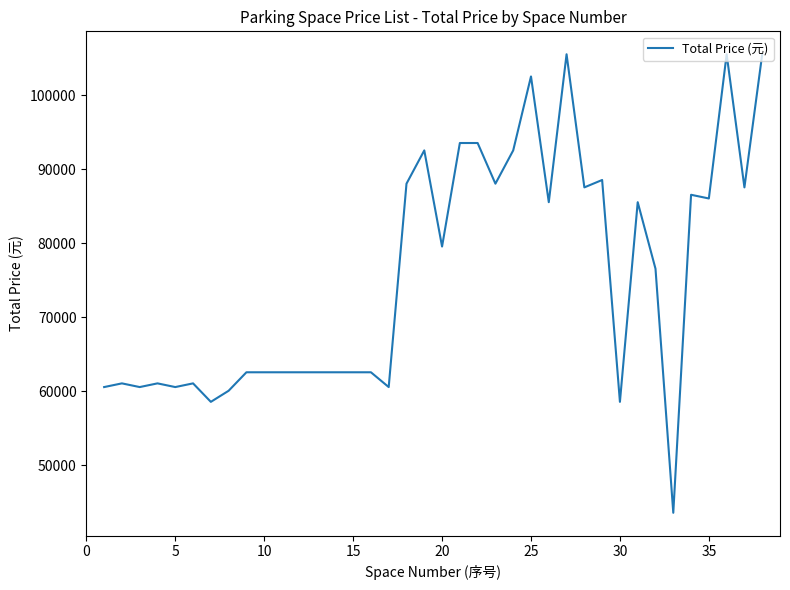

What is the difference between the maximum and minimum values?

62000